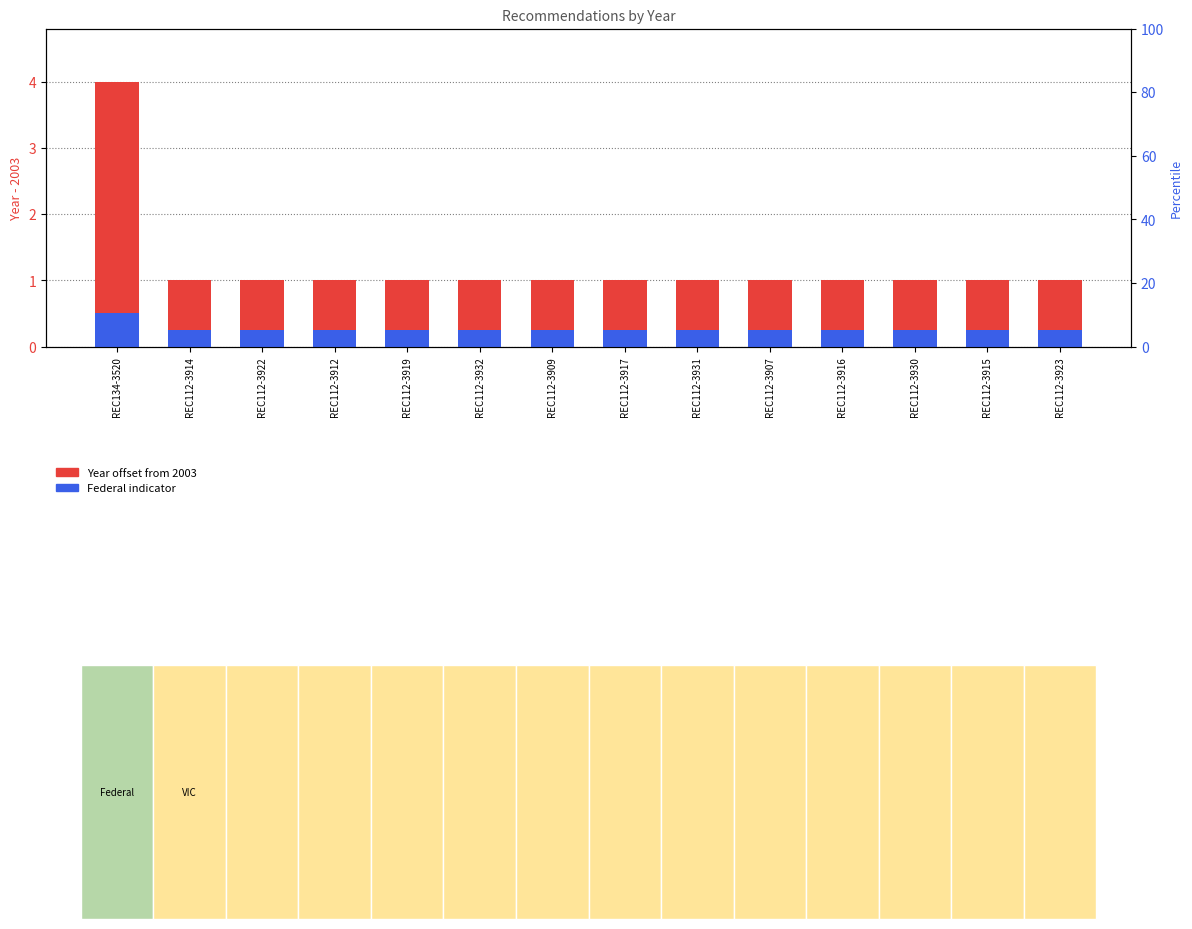

Count the Federal indicator values in the range 0 to 1.

14